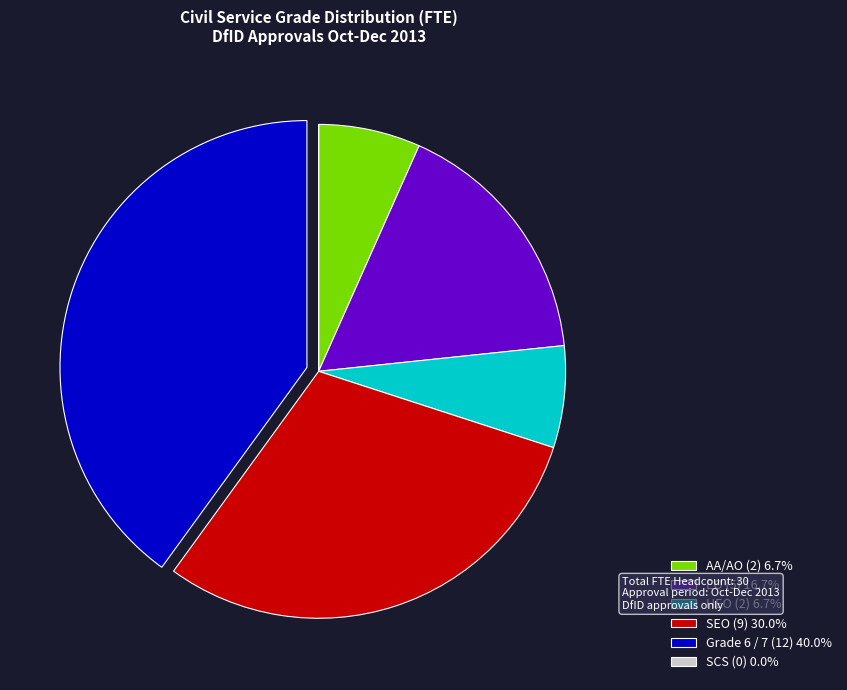

Approximately how many times larger is the value at Grade 6 / 7 (12) 40.0% compared to HEO (2) 6.7%?

6.0